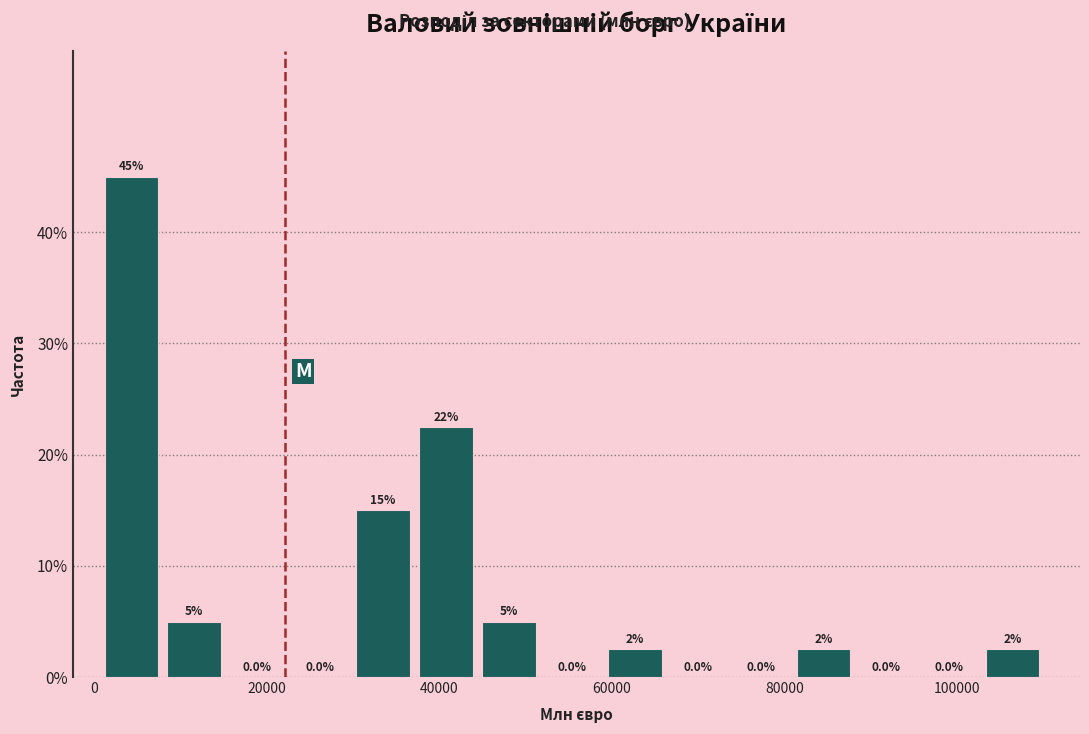

Read against the x-axis, roughly where is the centre of the tallest bar?

4000